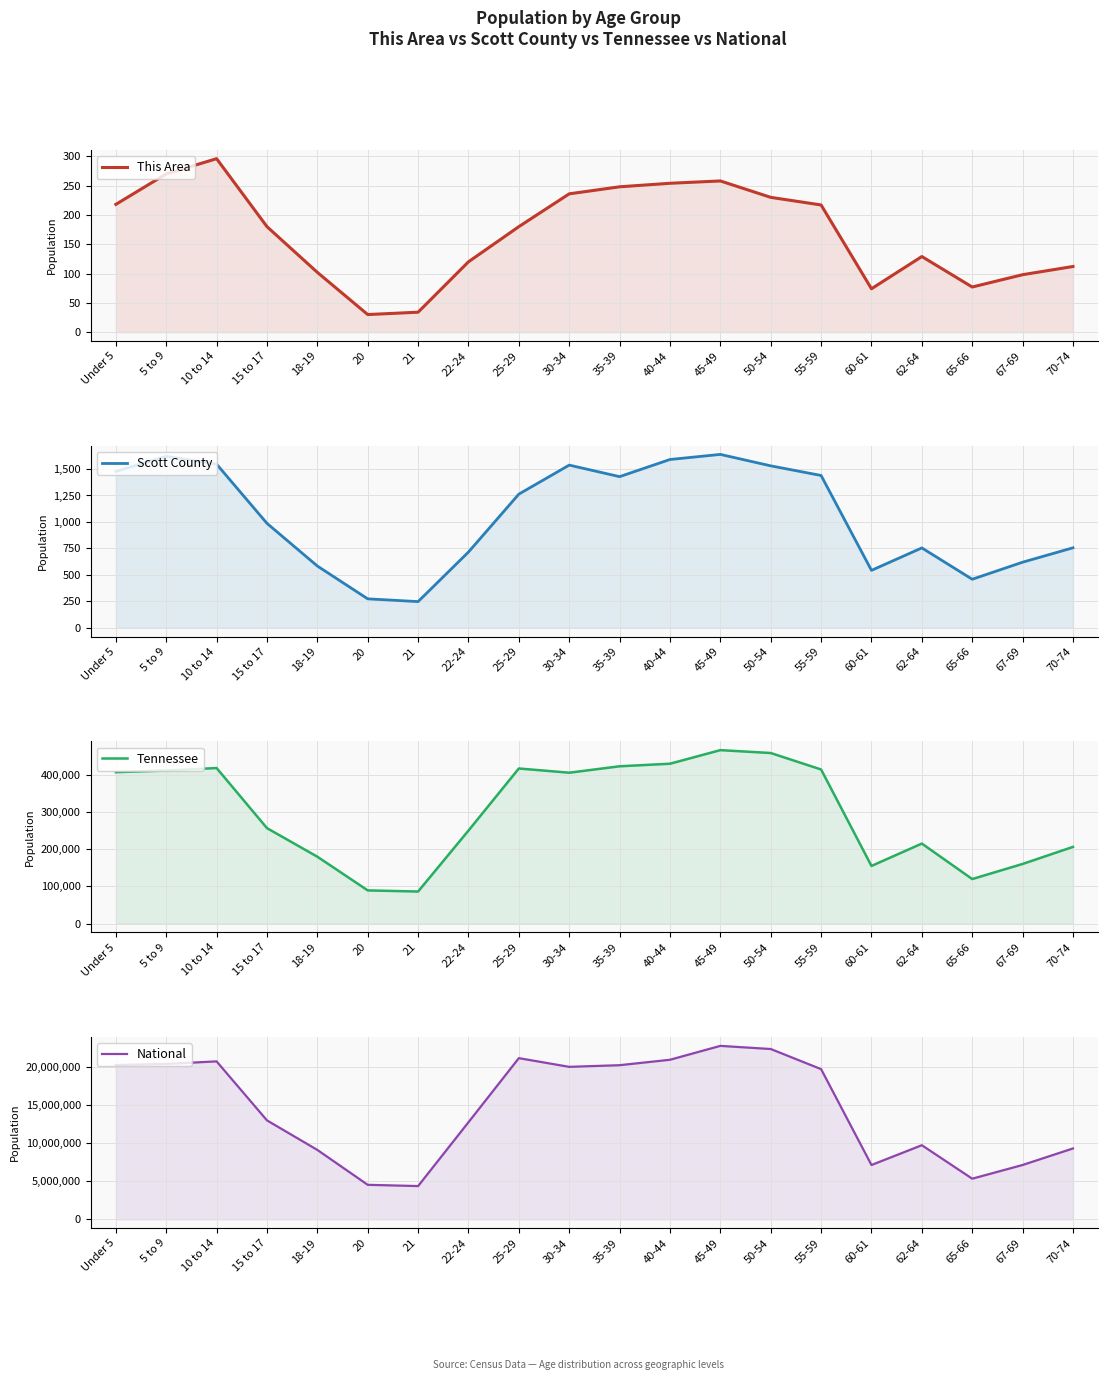

Reading right to left, transcribe all the data shown in this chart.

This Area: 112	98	77	129	74	217	230	258	254	248	236	180	120	34	30	102	180	296	270	218
Scott County: 756	620	459	755	543	1439	1530	1638	1590	1428	1537	1263	716	248	274	584	987	1546	1620	1477
Tennessee: 206536	160594	119944	215489	155235	414991	459349	467087	430508	423622	406314	417683	250508	86356	89380	180120	257066	418941	412181	407813
National: 9278166	7115361	5319902	9704197	7113727	19664805	22298125	22708591	20890964	20179642	19962099	21101849	12712576	4354294	4519129	9086089	12954254	20677194	20348657	20201362